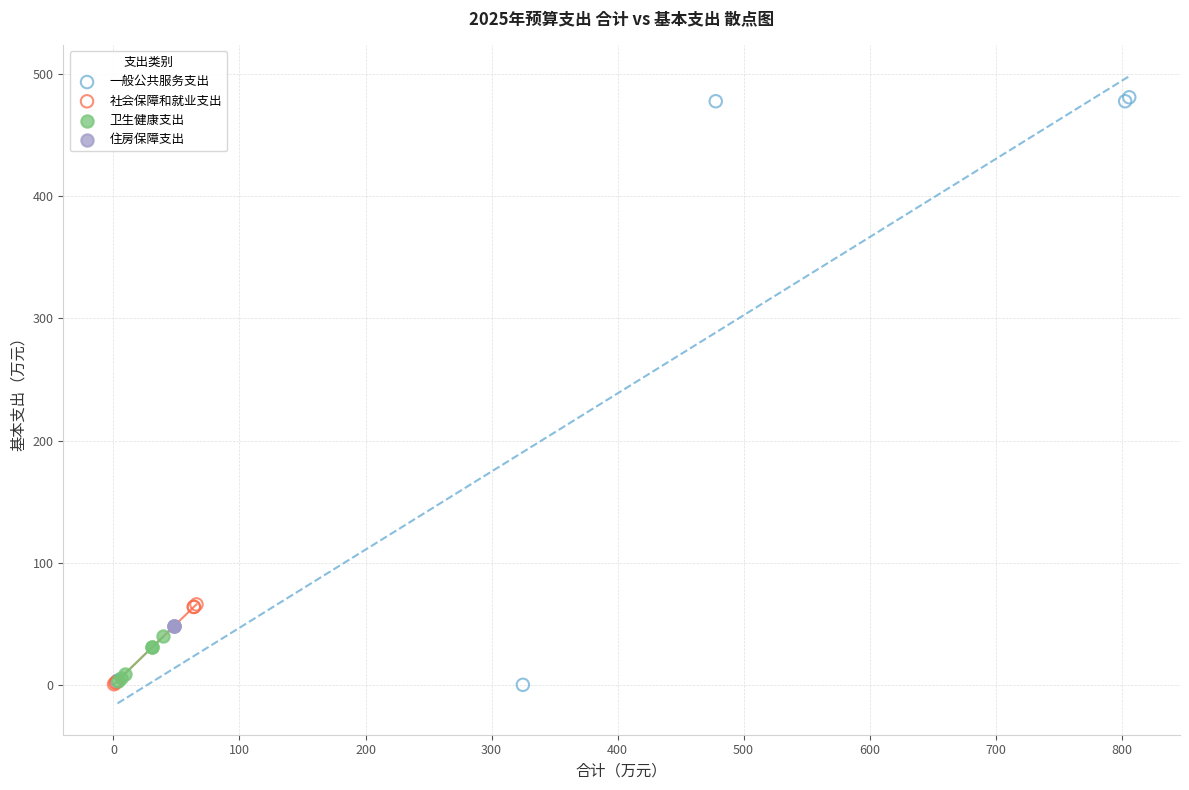

Which series reaches the maximum Y coordinate?

一般公共服务支出